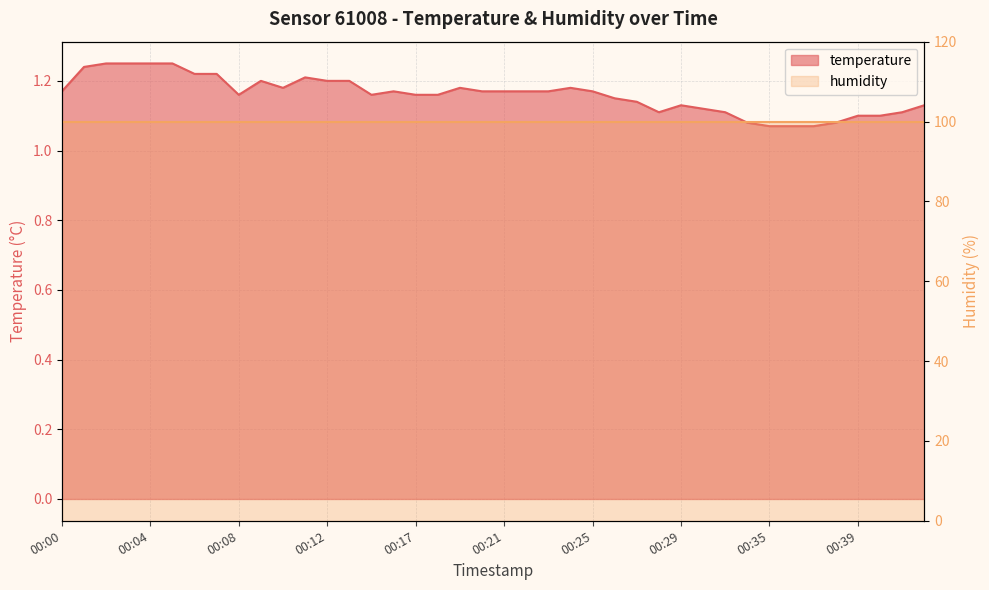

How many categories are shown in the chart?

40